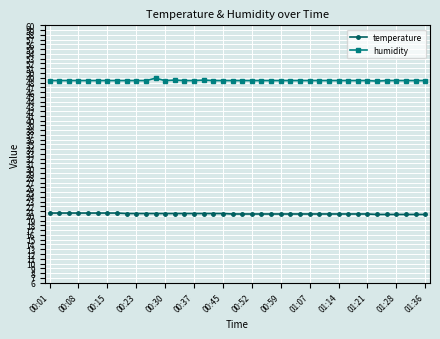

True or false: humidity and temperature intersect in this chart.

False